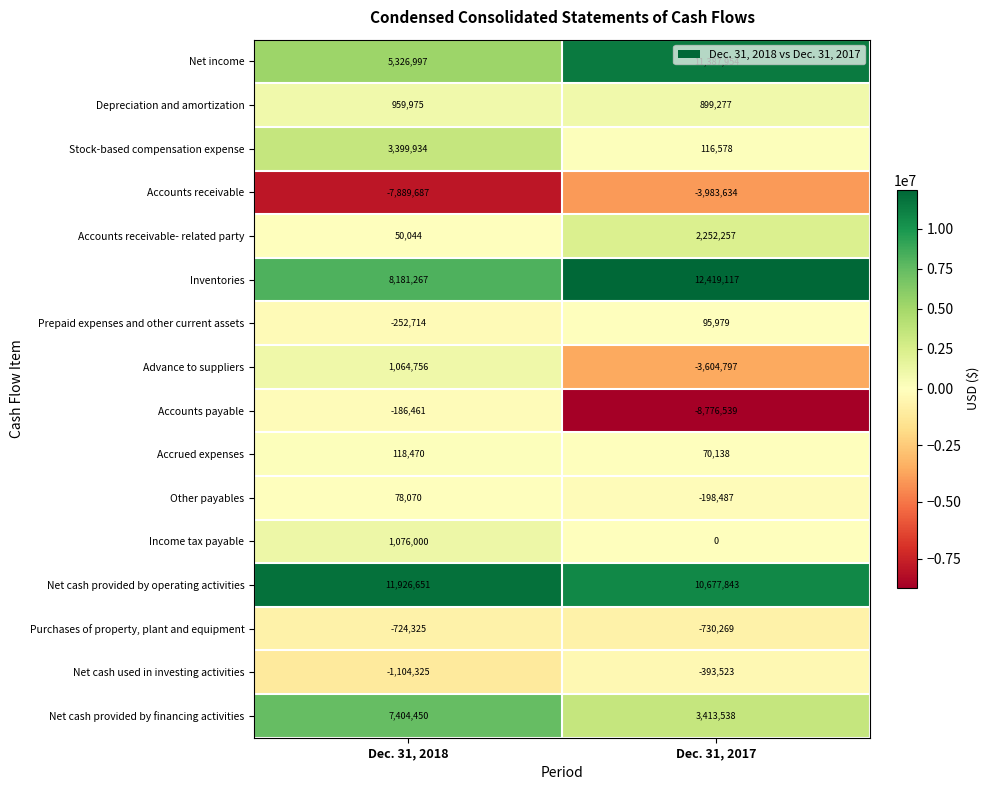

What is the sum of the Net cash used in investing activities values at Dec. 31, 2018 and Dec. 31, 2017?

-1497848